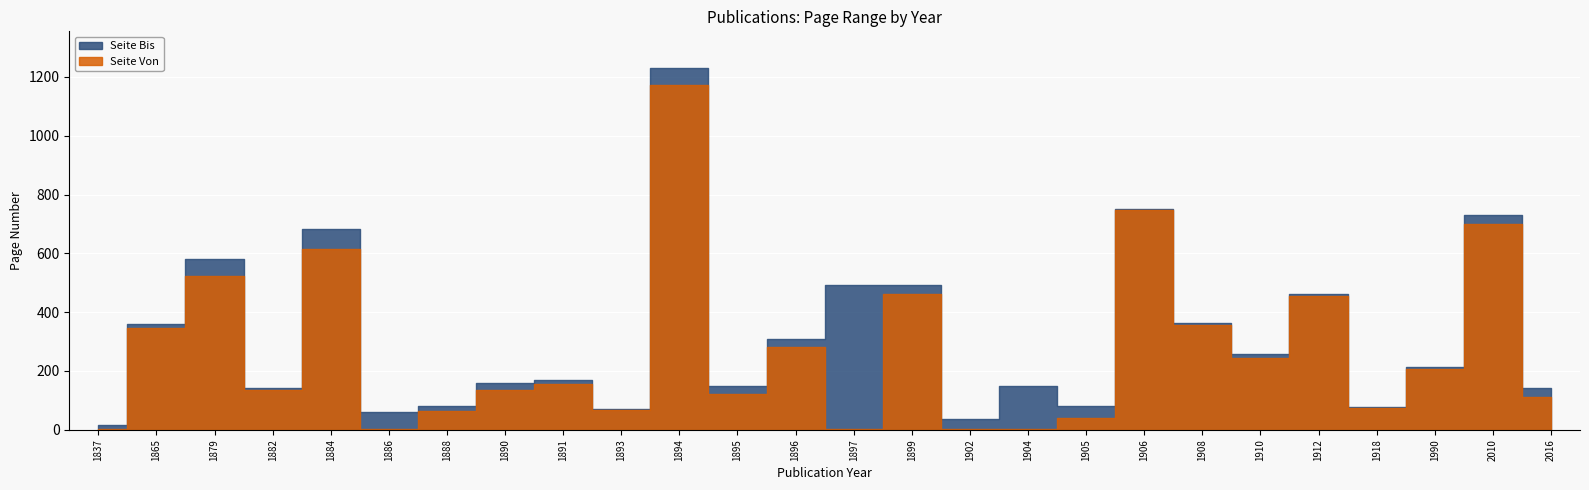

What value does the Seite Von series have at 1906?

749